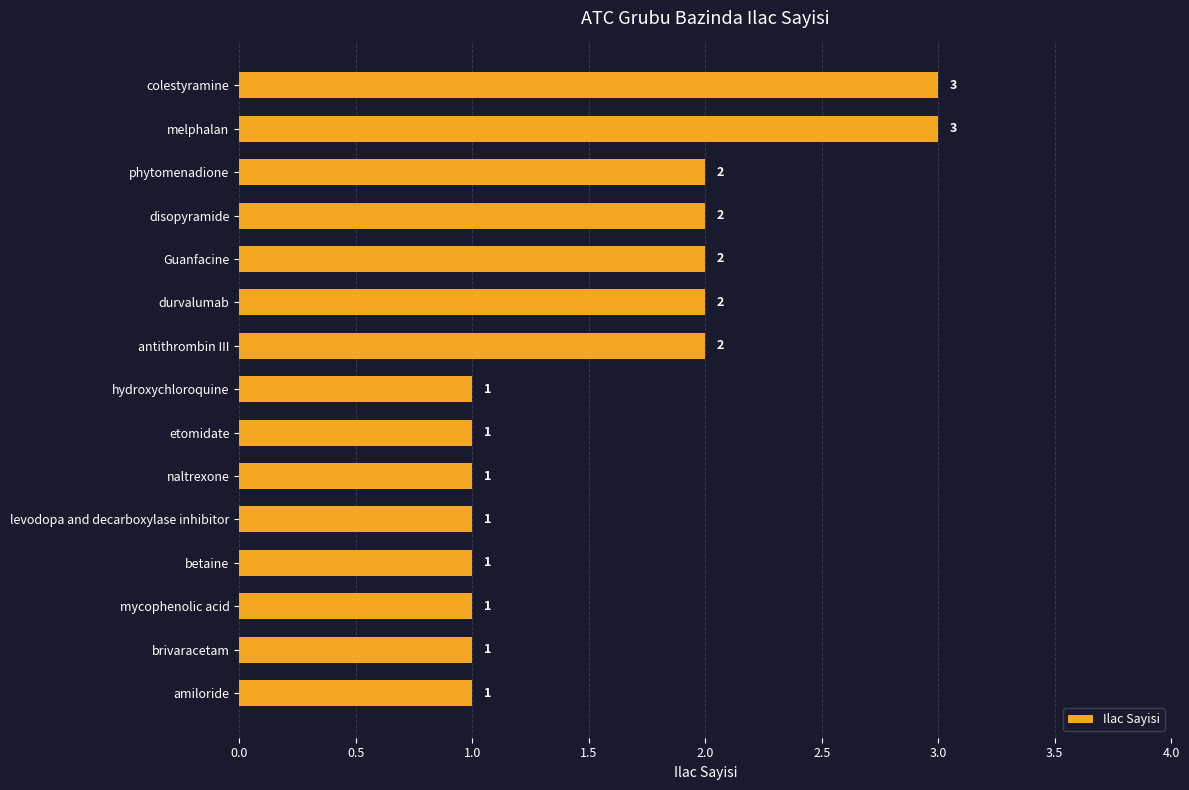

What value does the data have at colestyramine?

3